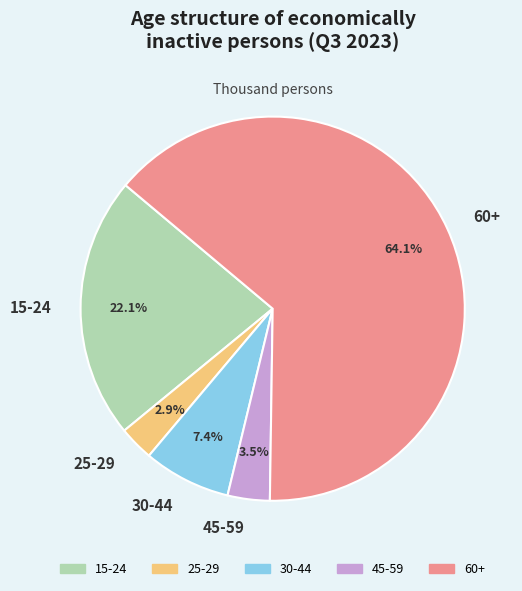

How many slices are in this pie chart?

5